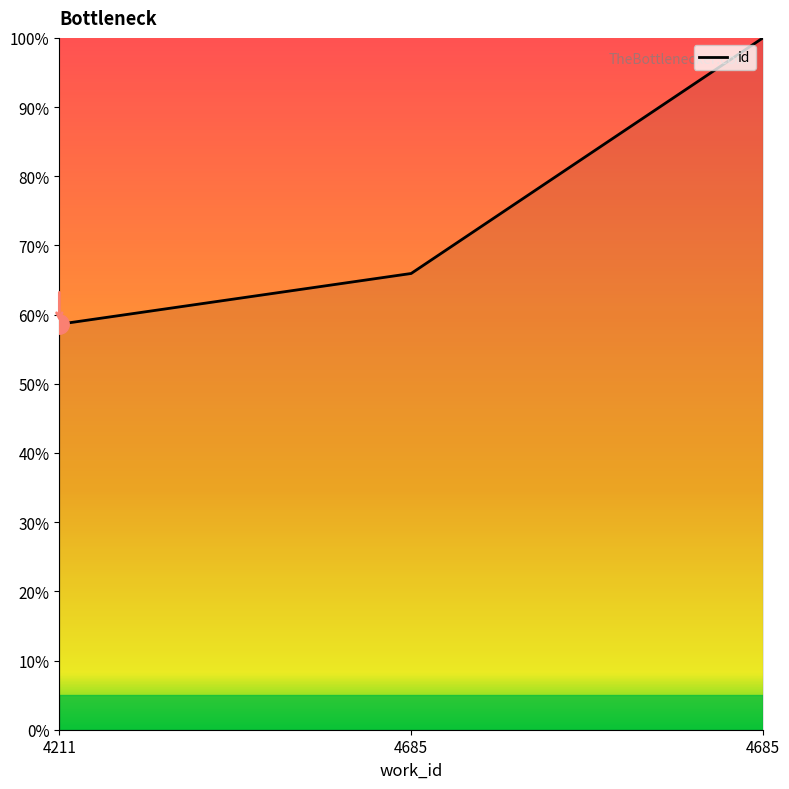

Approximately how many times larger is the value at 4685 compared to 4211?

1.1